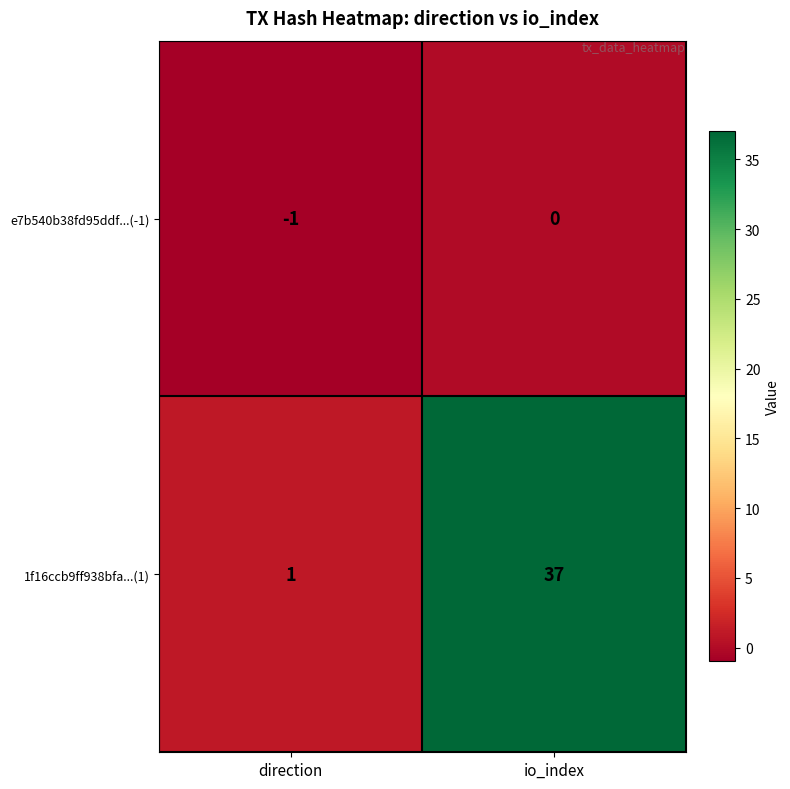

Which series changed the most between direction and io_index?

1f16ccb9ff938bfa...(1)